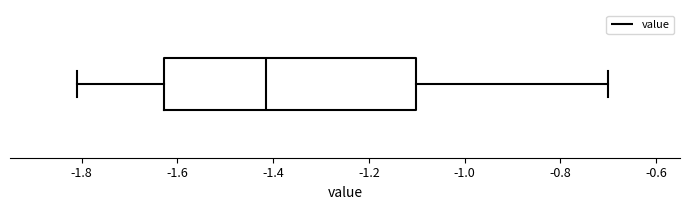

Transcribe this box plot: give where the median line is, the range the box spans, and where the two whiskers end, as read against the x-axis. The values are not printed on the chart, so give them approximately, as read against the axis.

median -1.42, box -1.62 to -1.10, whiskers -1.80 to -0.70